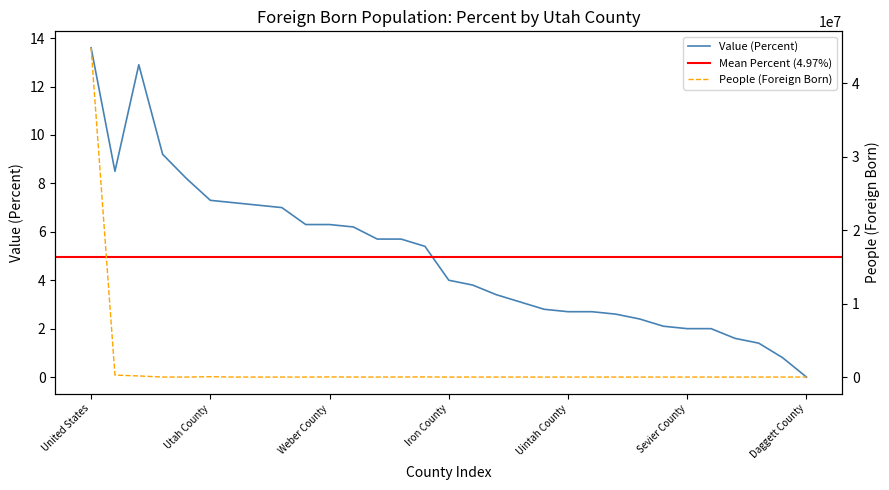

What is the sum of all Value (Percent) values?

154.0